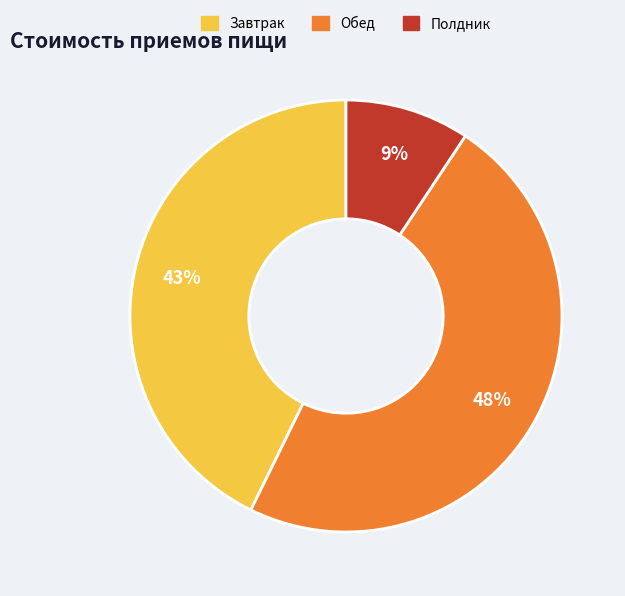

Which has a higher value, Полдник or Завтрак?

Завтрак